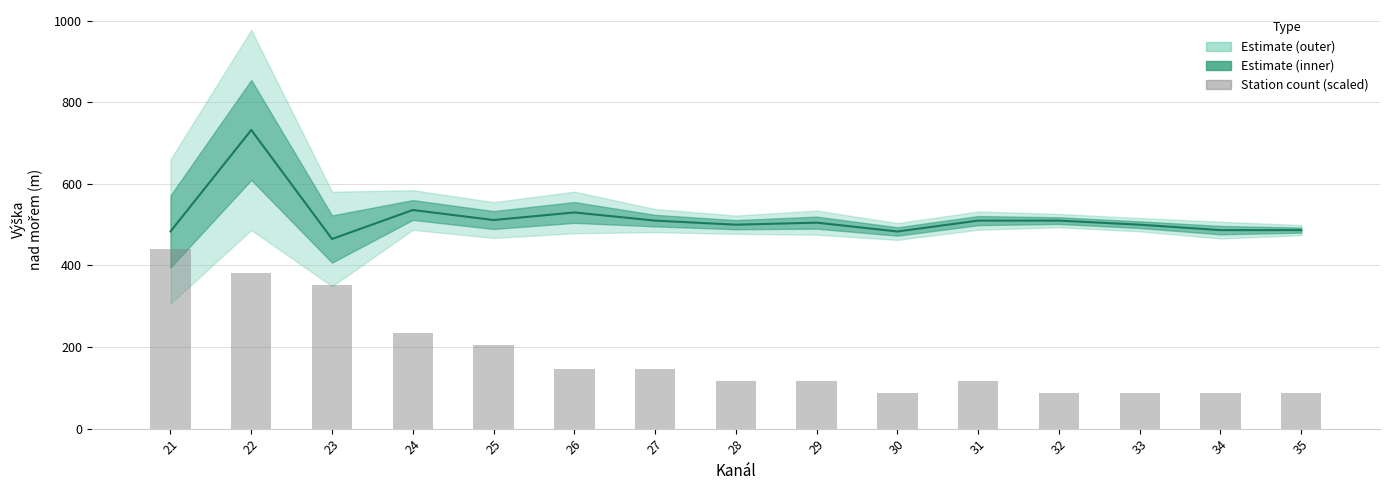

Which label corresponds to the largest value in the chart?

22